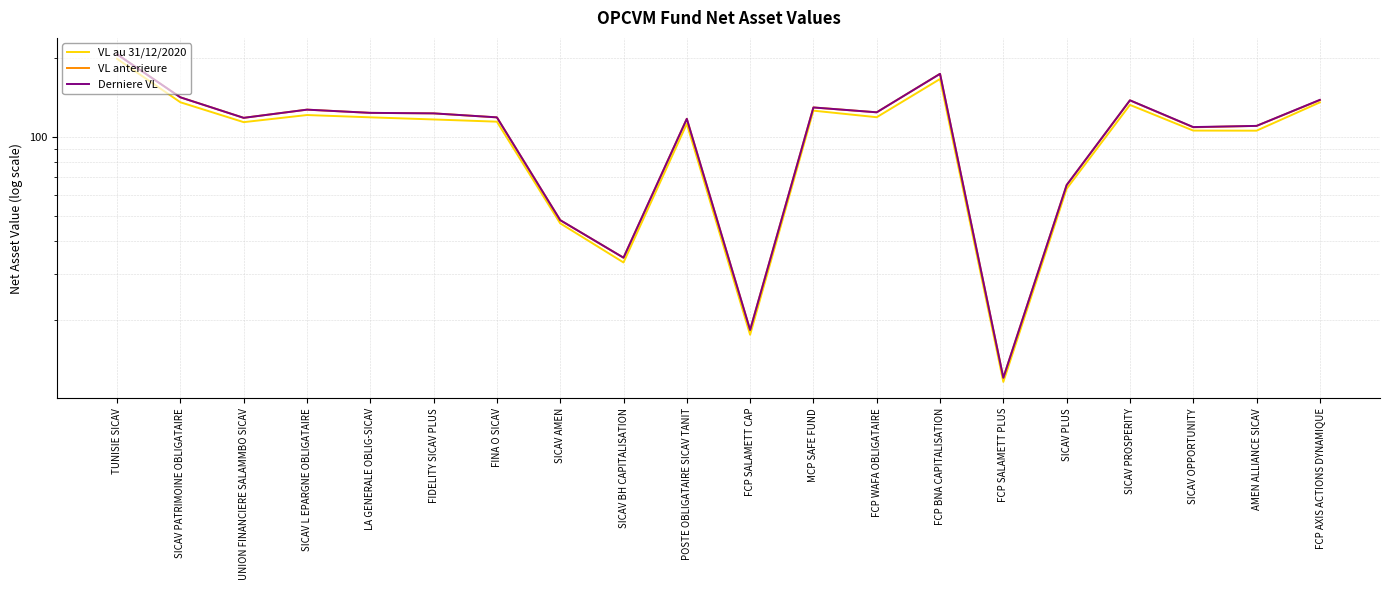

Where is the first local minimum for VL au 31/12/2020?

UNION FINANCIERE SALAMMBO SICAV